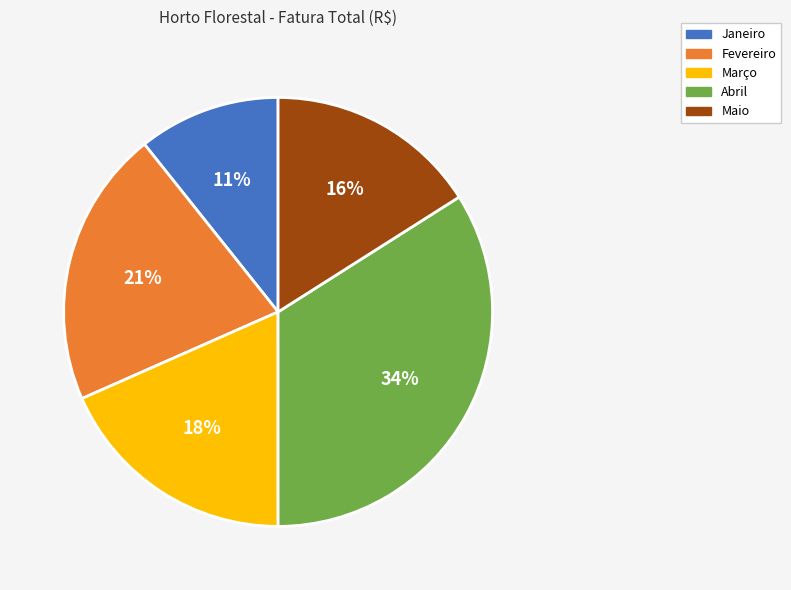

Does Abril account for over 50% of the chart?

No